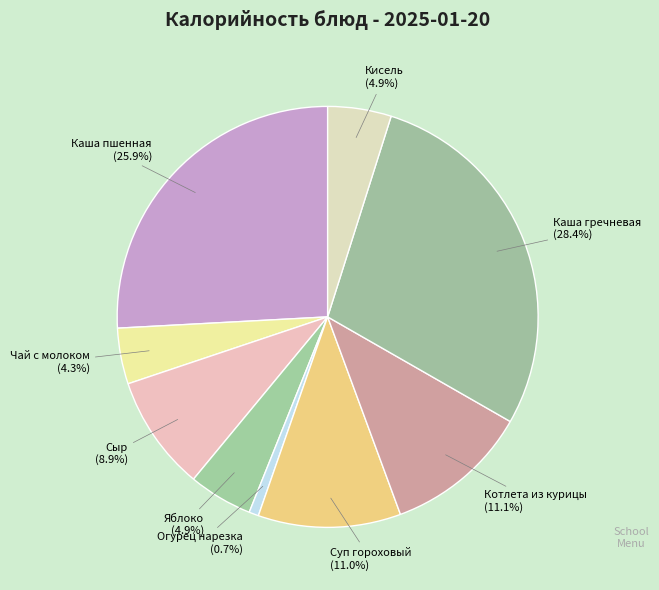

The Каша гречневая slice represents 28% of the pie. True or false?

True